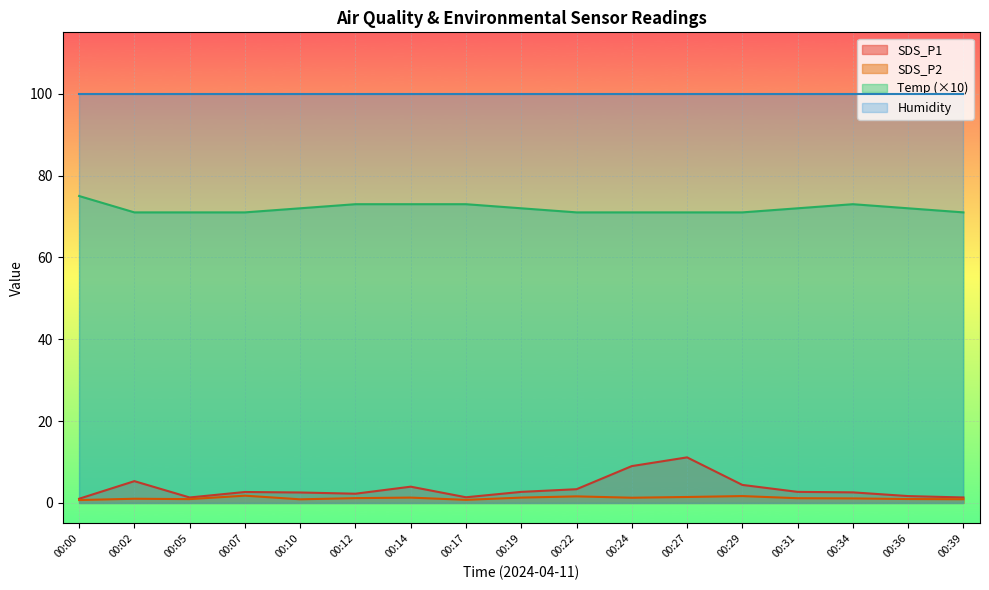

True or false: SDS_P2 has more than 2 points higher than both neighbors.

True